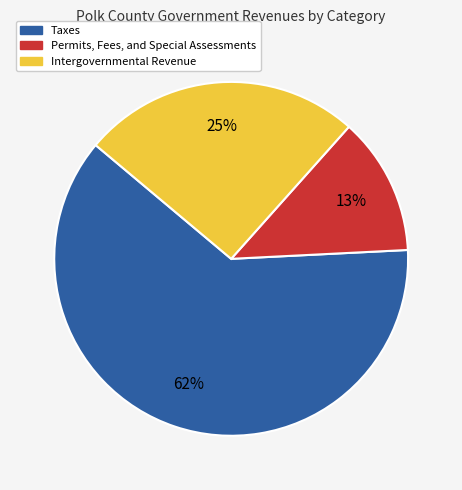

Count the number of slices in the pie.

3